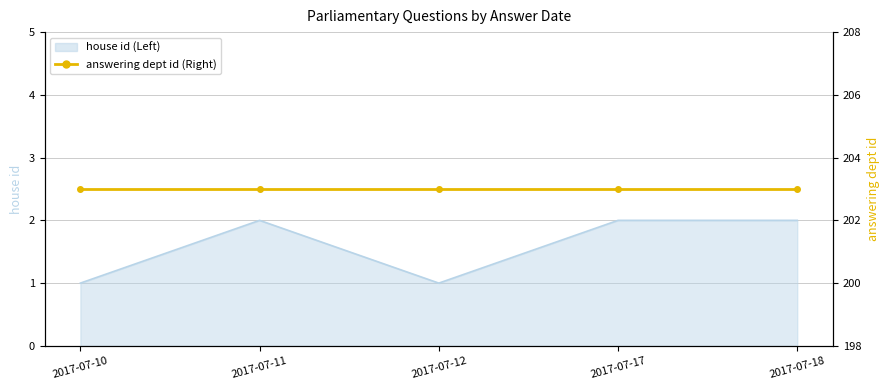

Is it true that the value at 2017-07-10 is 0?

False